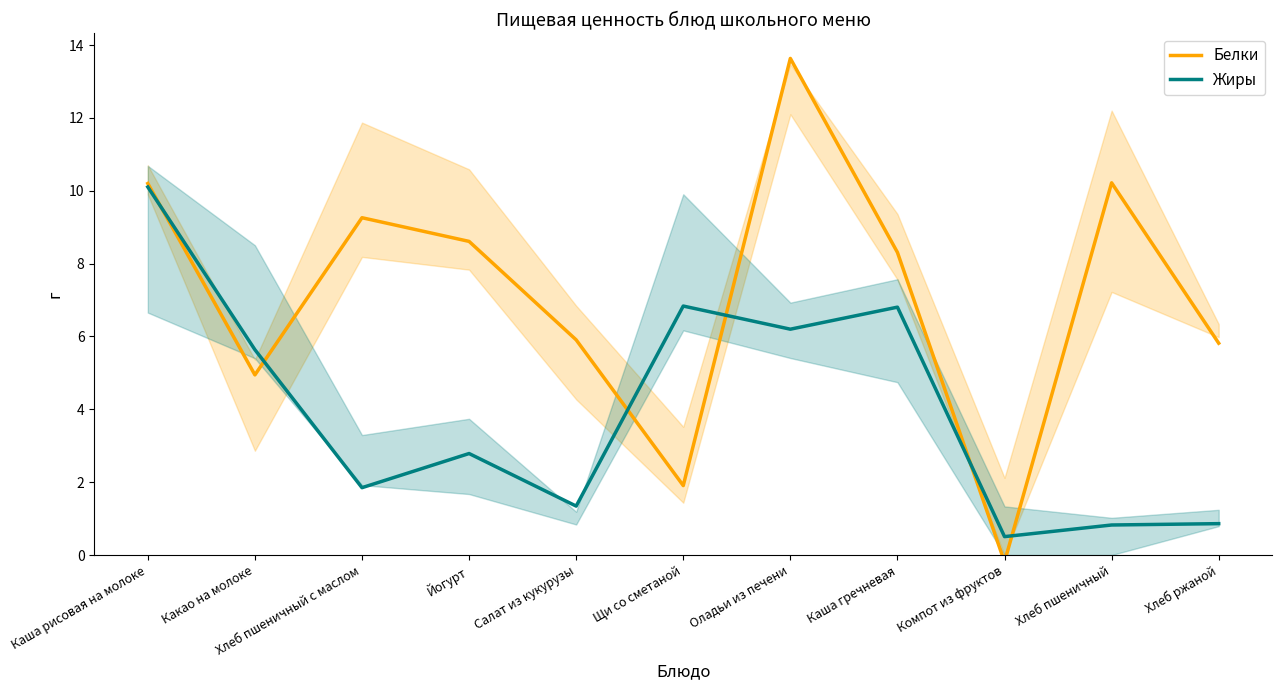

At how many categories does at least one series exceed 2?

10